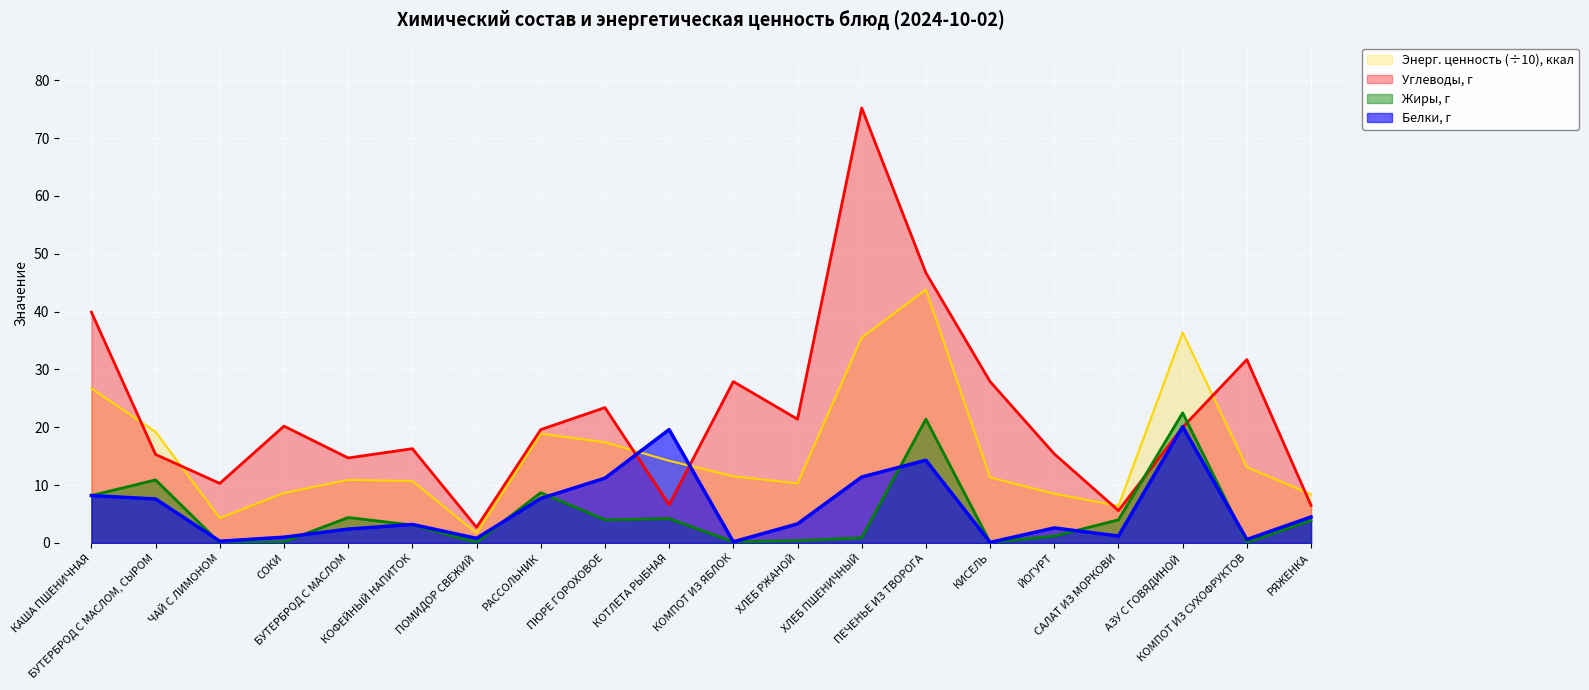

Where do Жиры, г and Углеводы, г first cross each other?

САЛАТ ИЗ МОРКОВИ and АЗУ С ГОВЯДИНОЙ